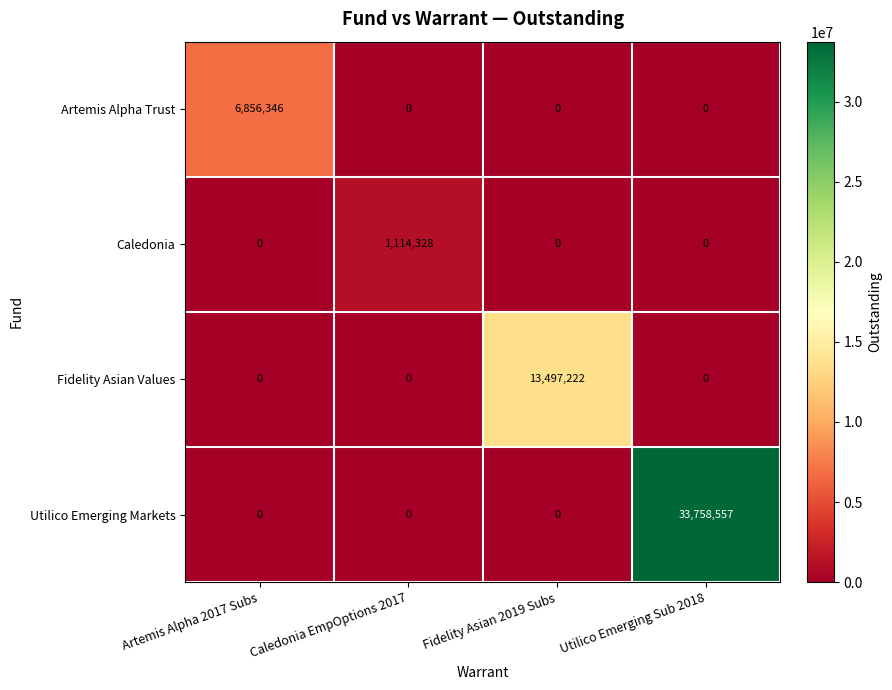

What is the greatest value displayed?

33758557